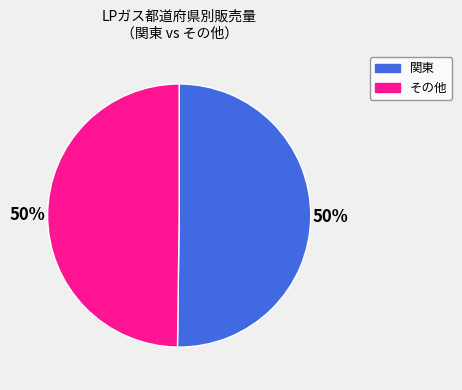

True or false: その他 accounts for 50% of the total.

True